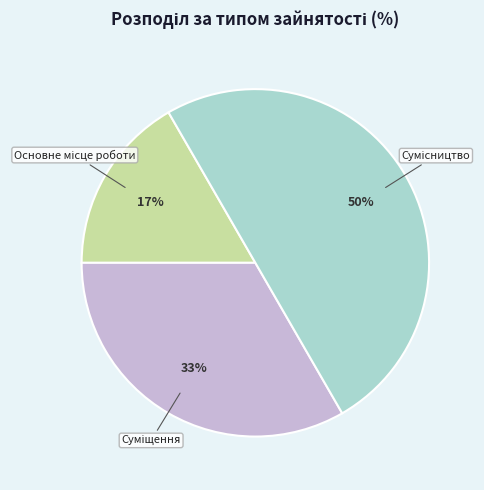

To the nearest percent, what is the average slice percentage?

33%